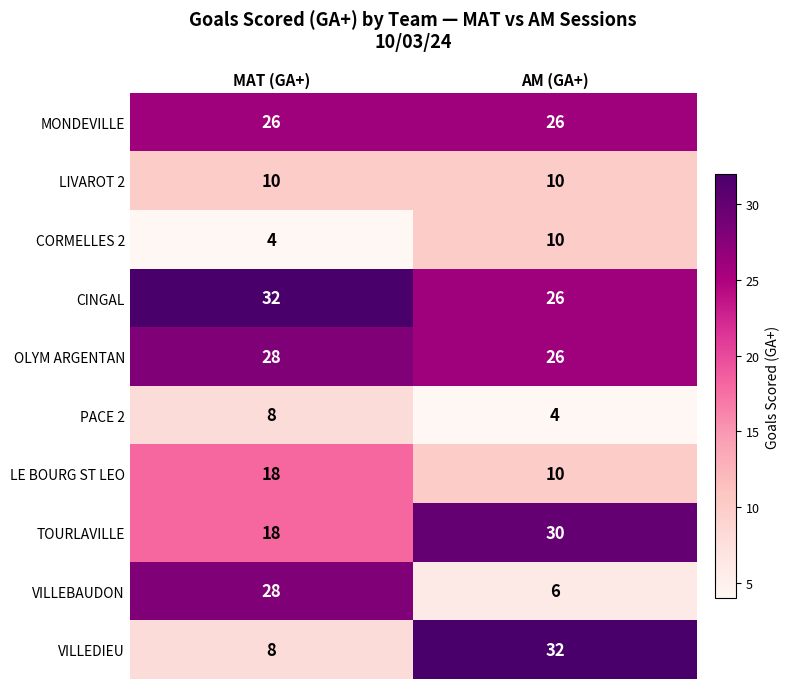

Which series has the largest total across all categories?

CINGAL